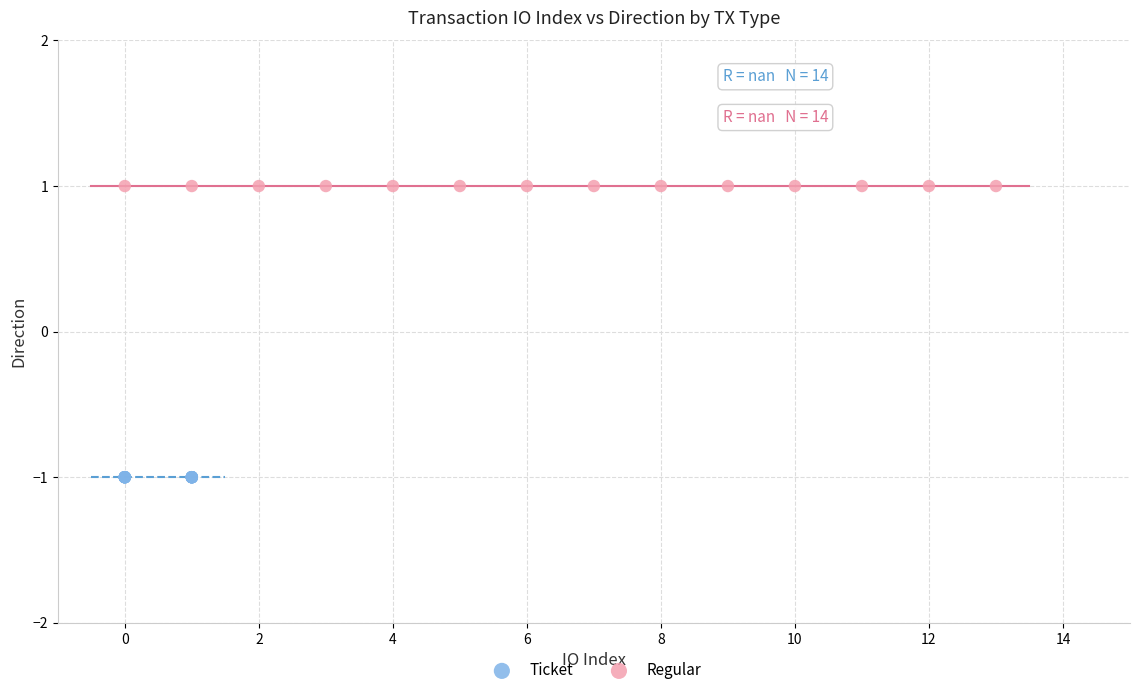

Which series reaches the maximum Y coordinate?

Regular